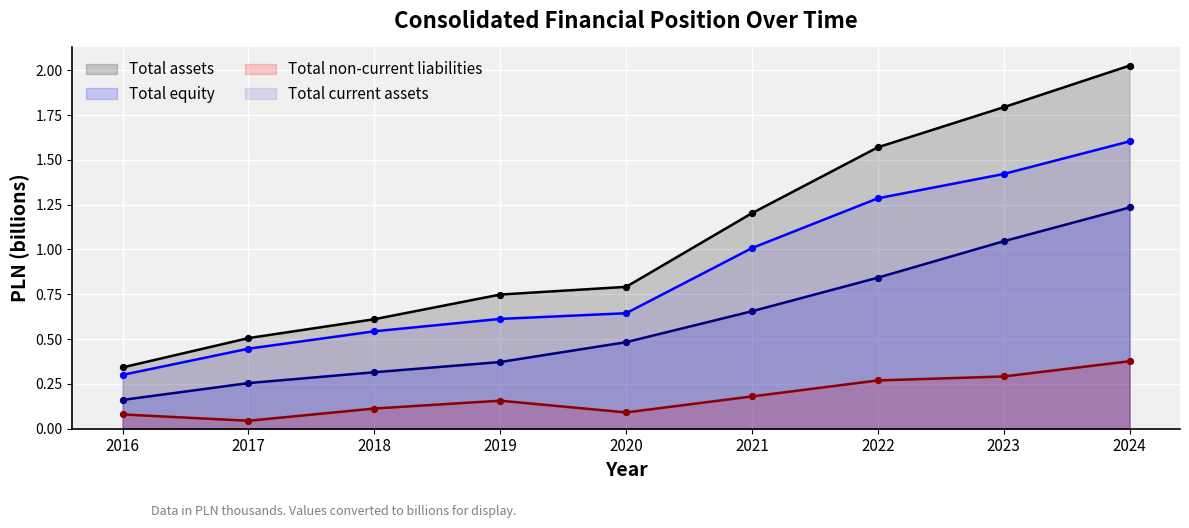

Which series contains the lowest Y value?

Total non-current liabilities